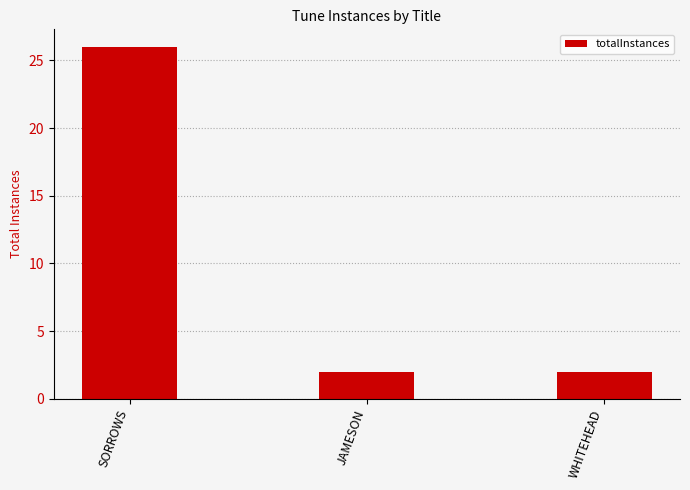

What position from the right is SORROWS?

3